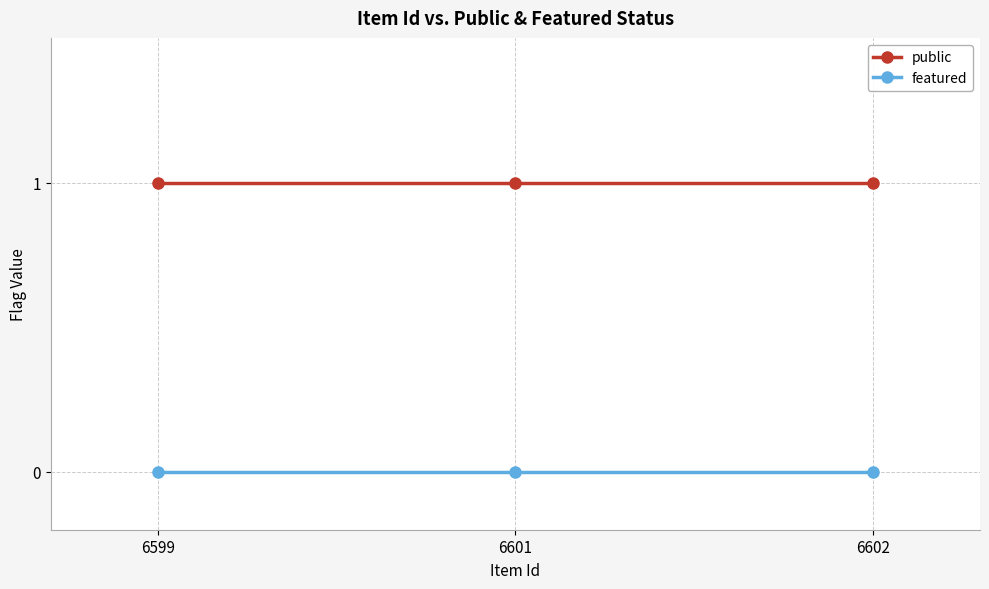

Which series has the largest total across all categories?

public